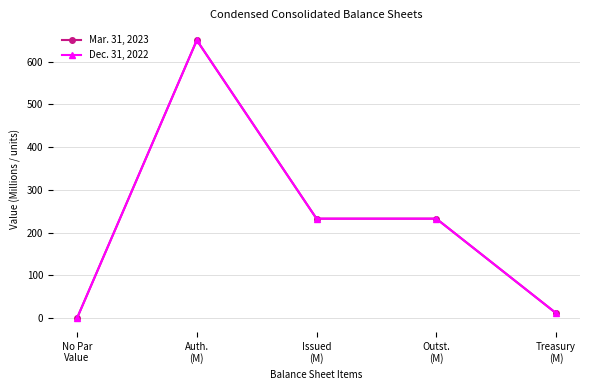

True or false: Dec. 31, 2022 and Mar. 31, 2023 cross at least once.

False